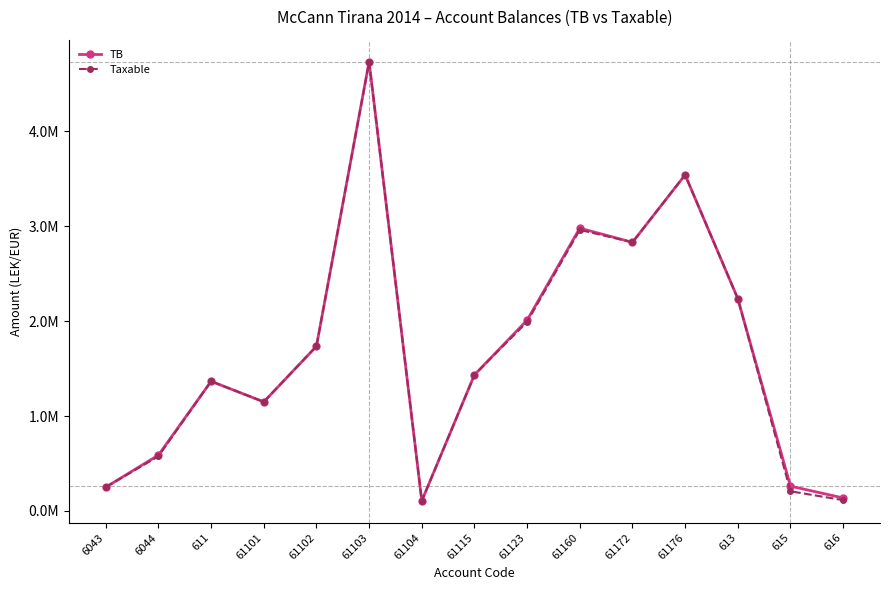

True or false: Taxable and TB cross at least once.

False